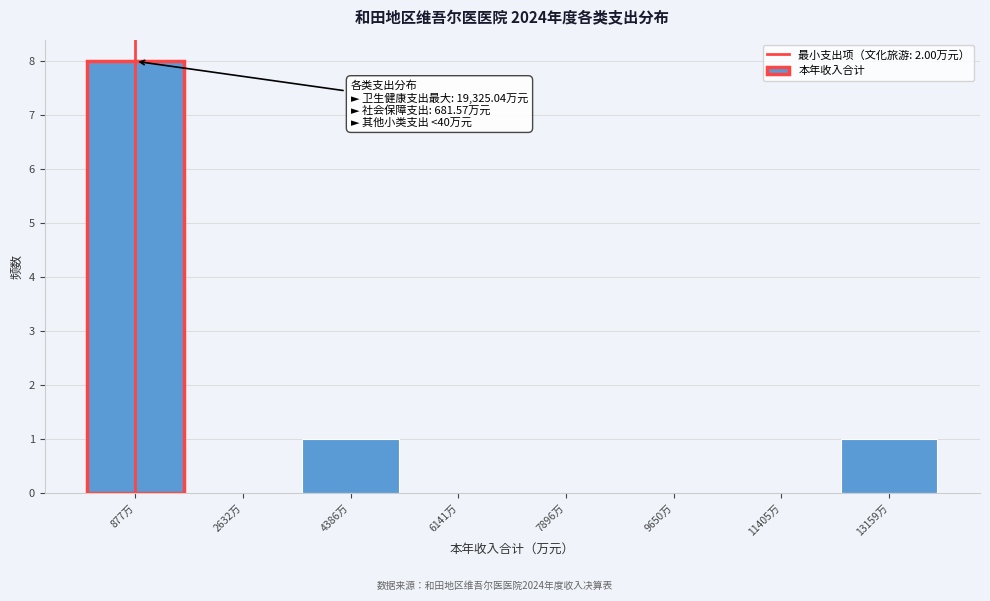

Which range on the x-axis has the tallest bar?

0 to 1800